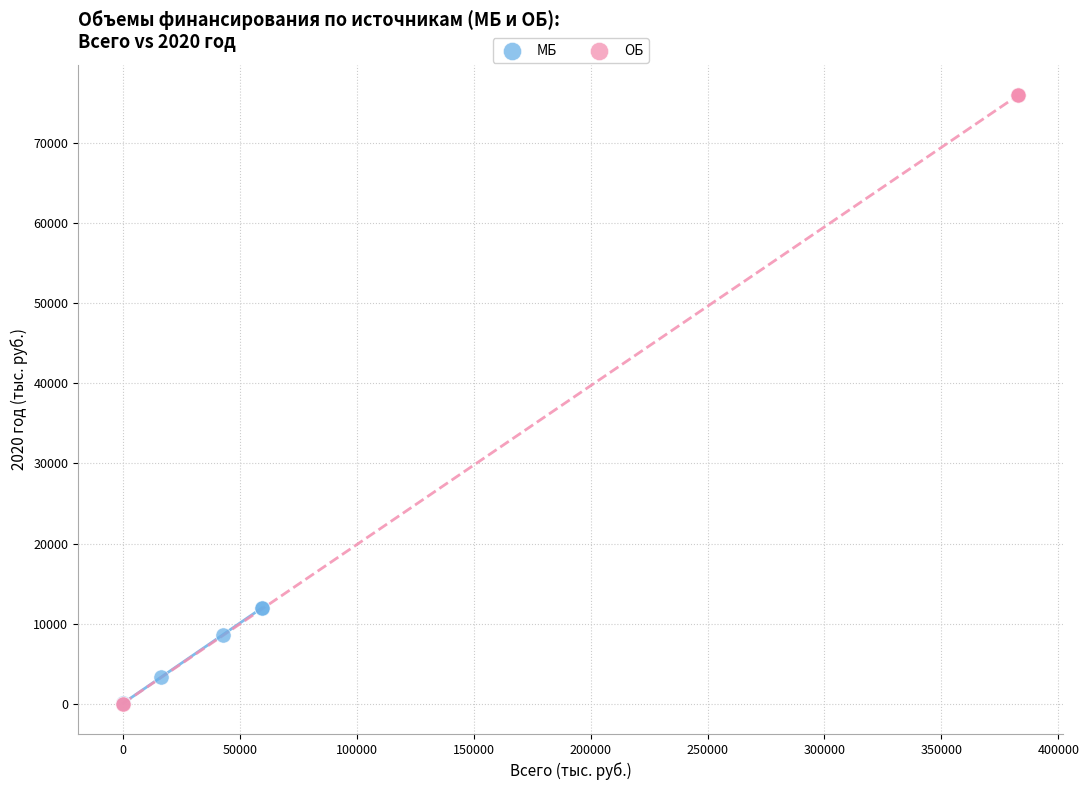

What are all the series names shown in the legend?

МБ, ОБ